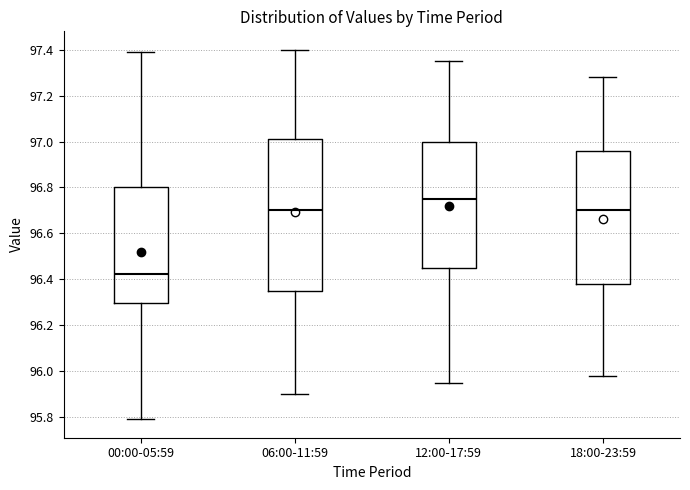

Where does the upper whisker of the box for 06:00-11:59 end on the y-axis? The values are not printed on the chart, so give them approximately, as read against the axis.

97.40